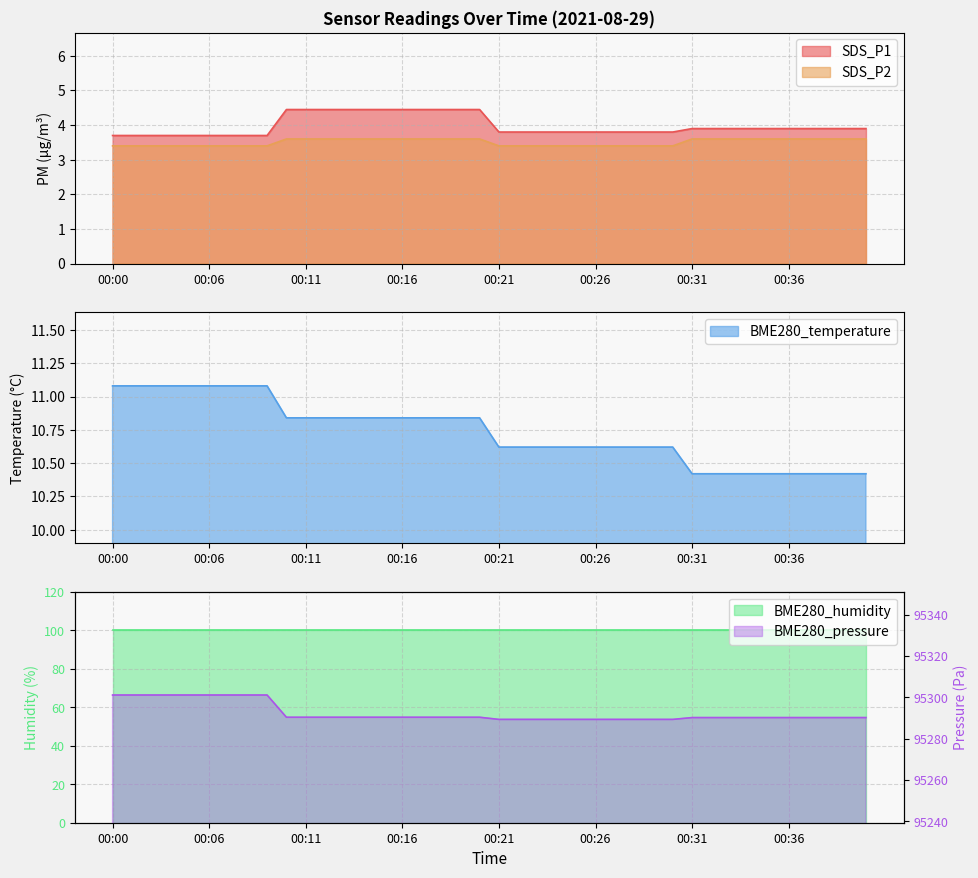

What is the difference between the maximum and minimum values in the BME280_pressure series?

11.8